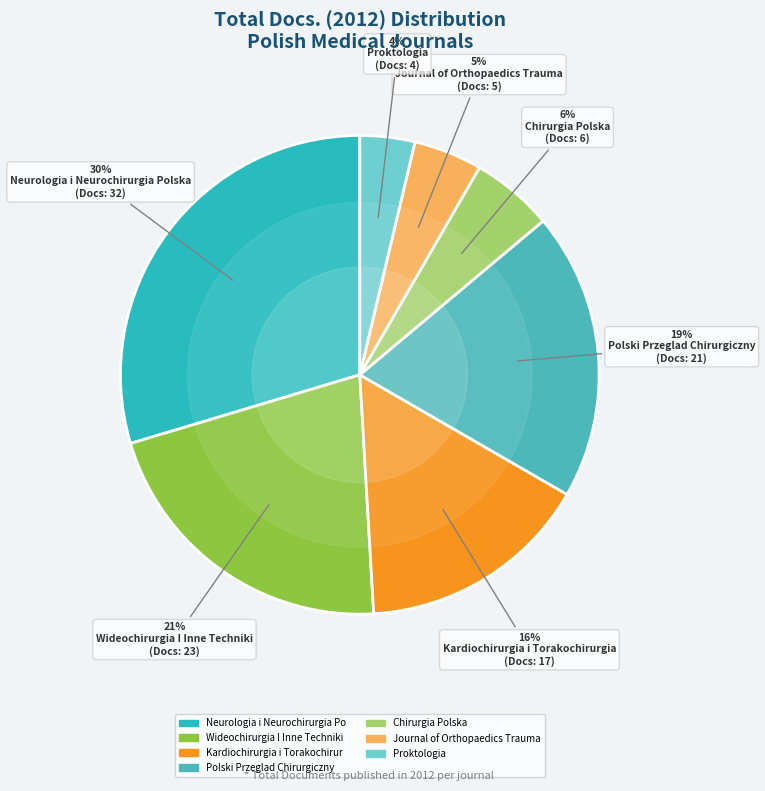

Count the number of slices in the pie.

7